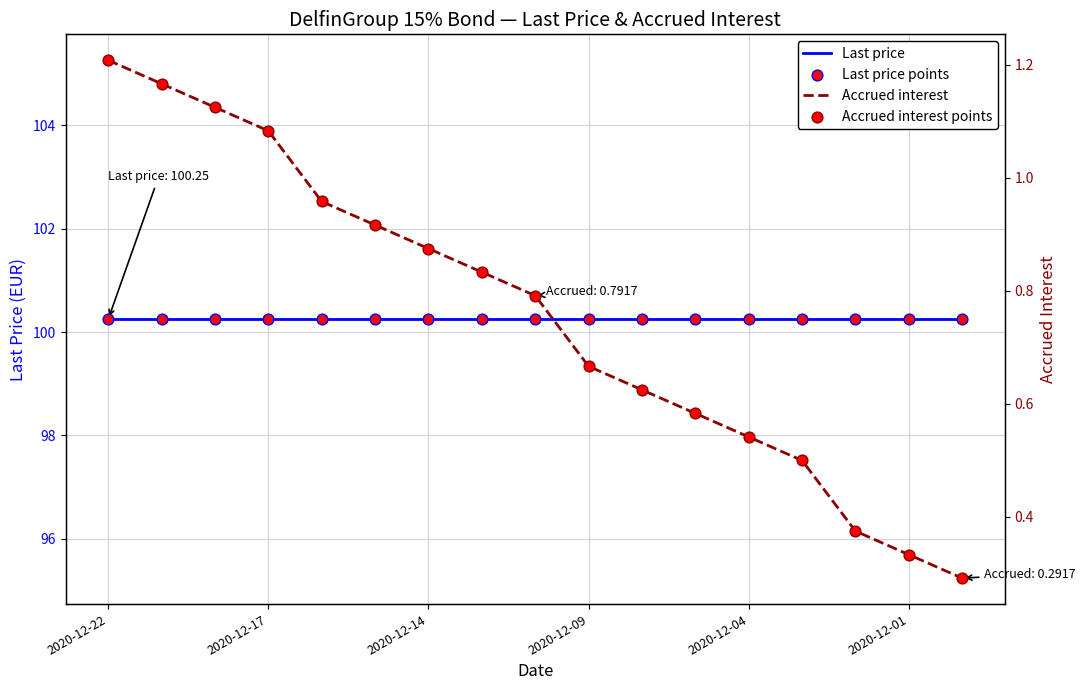

Which series has the widest spread of Y values?

Accrued interest